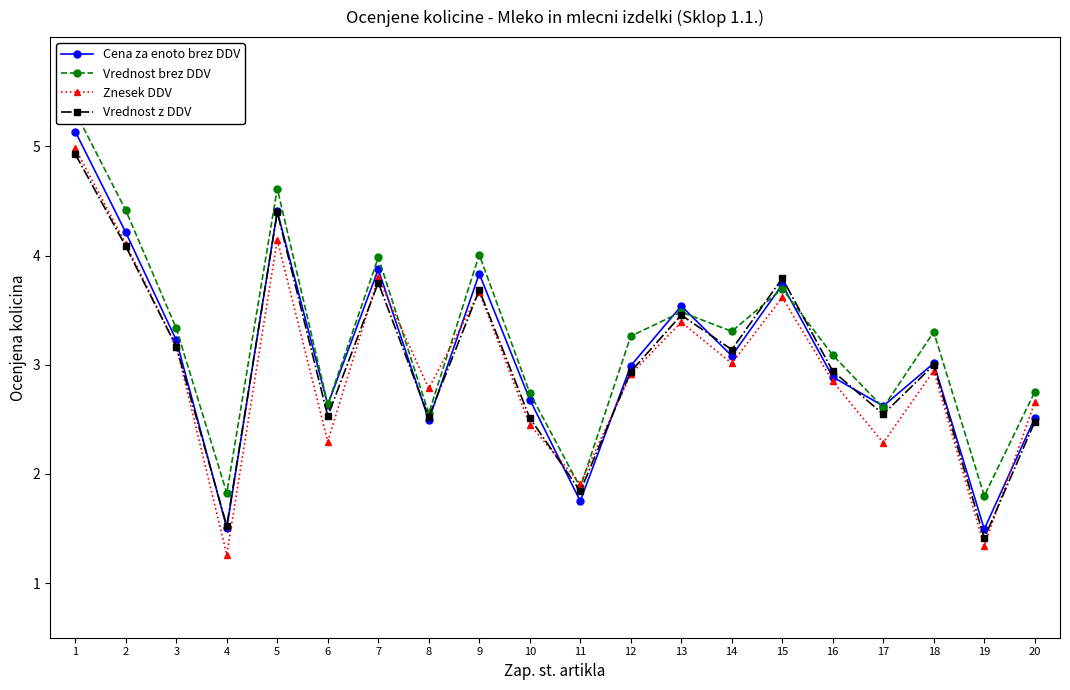

How many intersections are there between Cena za enoto brez DDV and Vrednost z DDV?

8